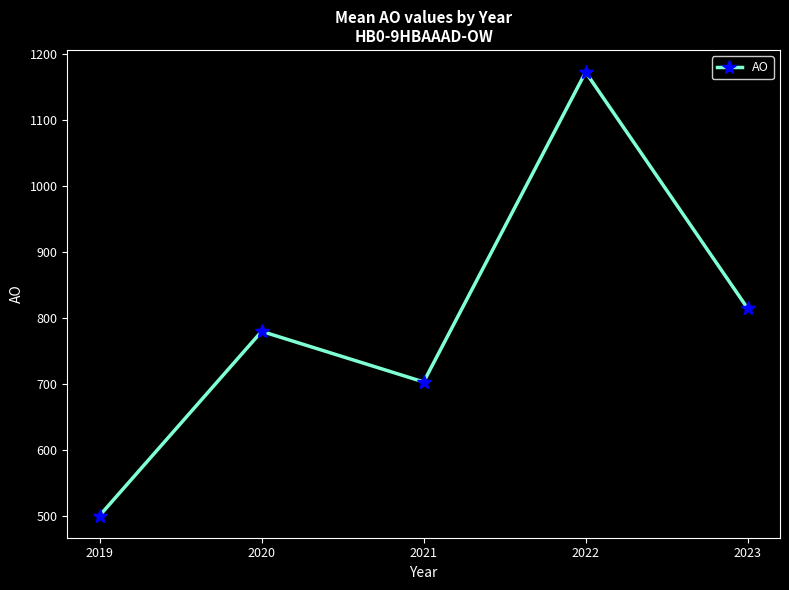

Which has a higher value, 2019 or 2020?

2020